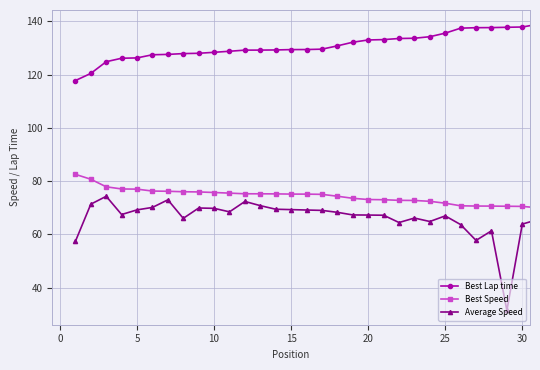

At how many categories does at least one series exceed 94?

31